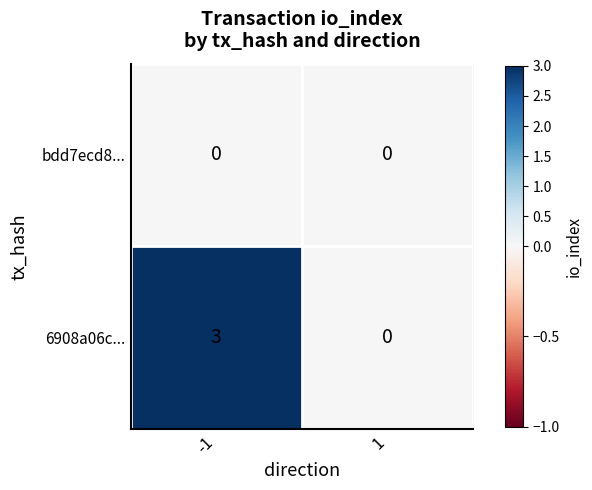

At which category does the chart reach its peak across all series?

-1